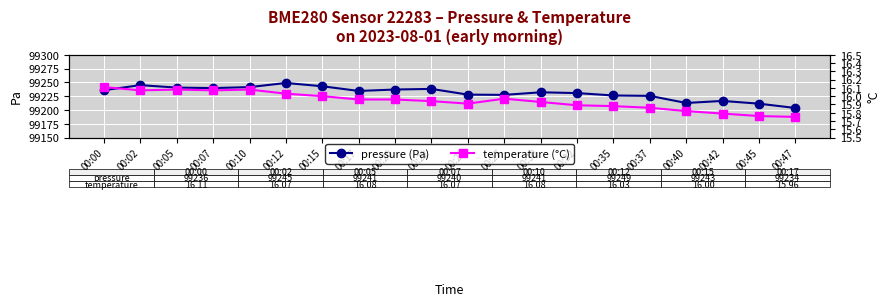

Where is the first local maximum for pressure (Pa)?

00:02